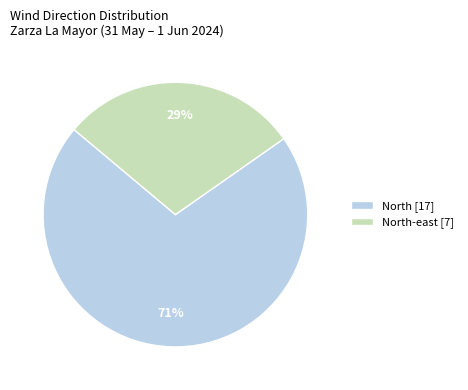

Which has a higher value, North-east [7] or North [17]?

North [17]